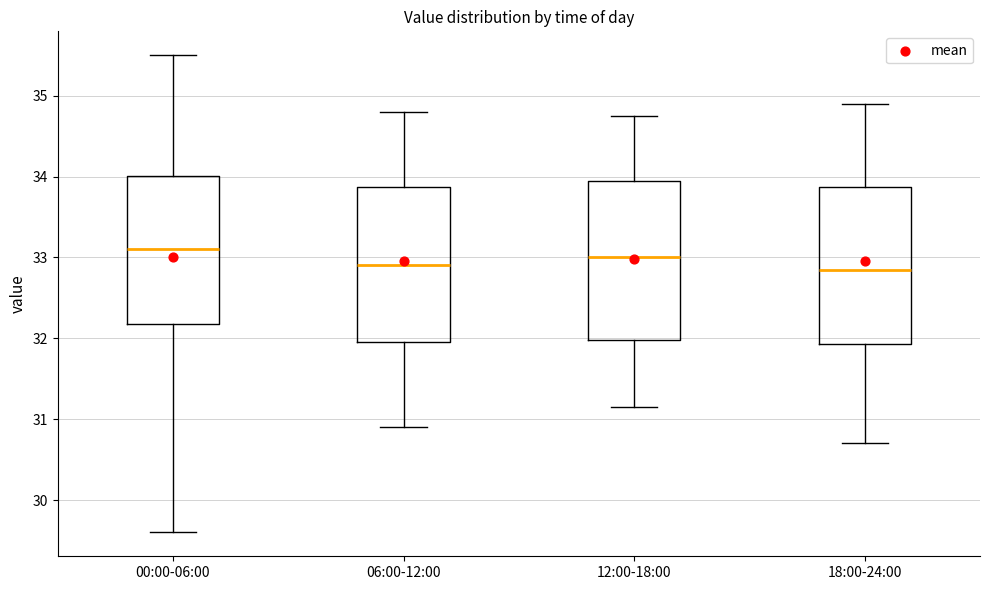

Where is the upper edge of the box for 06:00-12:00 on the y-axis? The values are not printed on the chart, so give them approximately, as read against the axis.

33.9